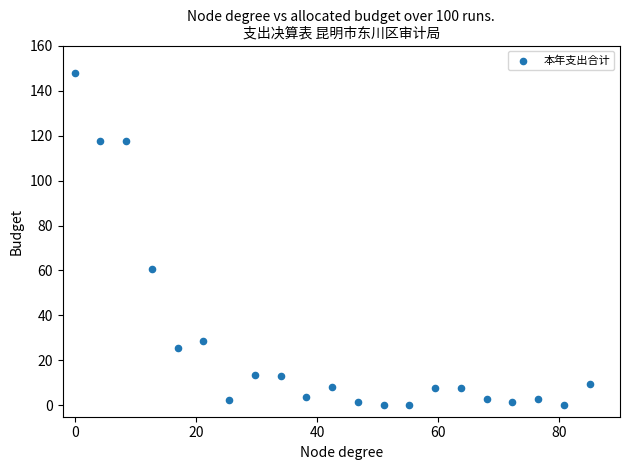

What Y value in the scatter plot is closest to 74?

60.9